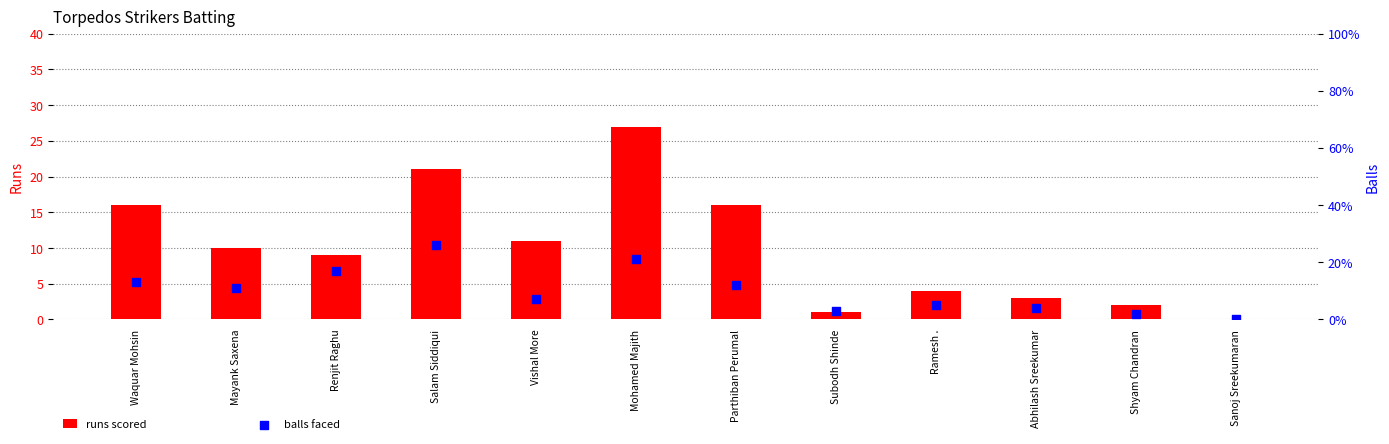

Is the value of runs scored at Ramesh . greater than the value of balls faced at Abhilash Sreekumar?

No